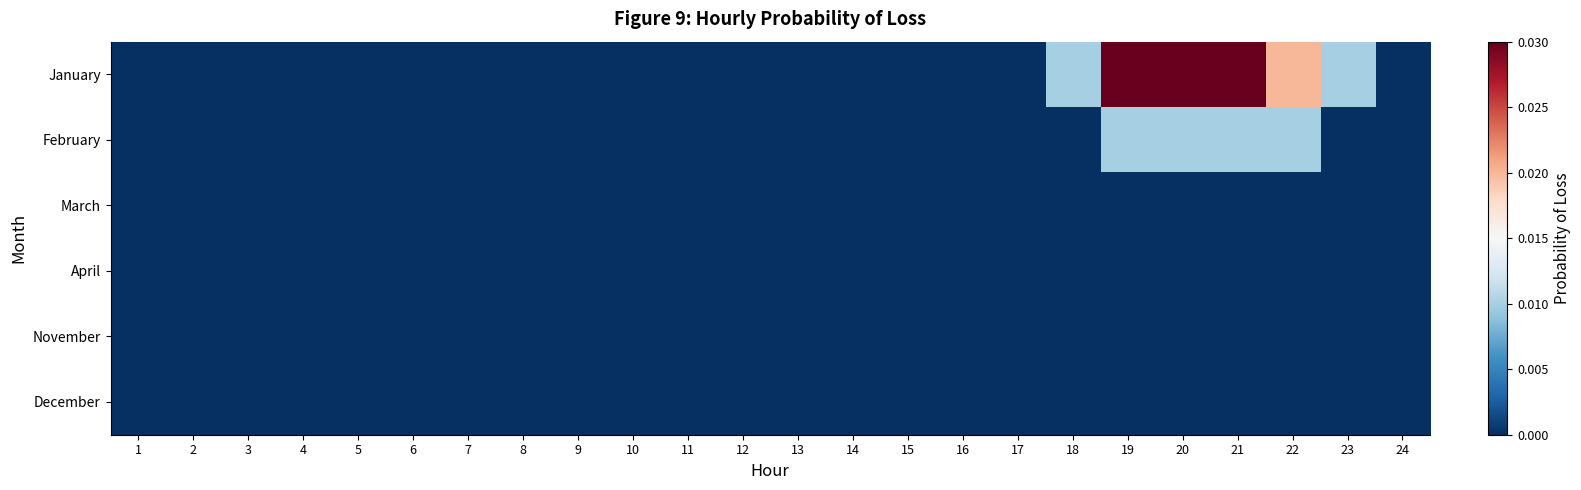

Reading left to right, list all the values displayed in this chart.

January: 1=0.0	2=0.0	3=0.0	4=0.0	5=0.0	6=0.0	7=0.0	8=0.0	9=0.0	10=0.0	11=0.0	12=0.0	13=0.0	14=0.0	15=0.0	16=0.0	17=0.0	18=0.0	19=0.0	20=0.0	21=0.0	22=0.0	23=0.0	24=0.0
February: 1=0.0	2=0.0	3=0.0	4=0.0	5=0.0	6=0.0	7=0.0	8=0.0	9=0.0	10=0.0	11=0.0	12=0.0	13=0.0	14=0.0	15=0.0	16=0.0	17=0.0	18=0.0	19=0.0	20=0.0	21=0.0	22=0.0	23=0.0	24=0.0
March: 1=0.0	2=0.0	3=0.0	4=0.0	5=0.0	6=0.0	7=0.0	8=0.0	9=0.0	10=0.0	11=0.0	12=0.0	13=0.0	14=0.0	15=0.0	16=0.0	17=0.0	18=0.0	19=0.0	20=0.0	21=0.0	22=0.0	23=0.0	24=0.0
April: 1=0.0	2=0.0	3=0.0	4=0.0	5=0.0	6=0.0	7=0.0	8=0.0	9=0.0	10=0.0	11=0.0	12=0.0	13=0.0	14=0.0	15=0.0	16=0.0	17=0.0	18=0.0	19=0.0	20=0.0	21=0.0	22=0.0	23=0.0	24=0.0
November: 1=0.0	2=0.0	3=0.0	4=0.0	5=0.0	6=0.0	7=0.0	8=0.0	9=0.0	10=0.0	11=0.0	12=0.0	13=0.0	14=0.0	15=0.0	16=0.0	17=0.0	18=0.0	19=0.0	20=0.0	21=0.0	22=0.0	23=0.0	24=0.0
December: 1=0.0	2=0.0	3=0.0	4=0.0	5=0.0	6=0.0	7=0.0	8=0.0	9=0.0	10=0.0	11=0.0	12=0.0	13=0.0	14=0.0	15=0.0	16=0.0	17=0.0	18=0.0	19=0.0	20=0.0	21=0.0	22=0.0	23=0.0	24=0.0